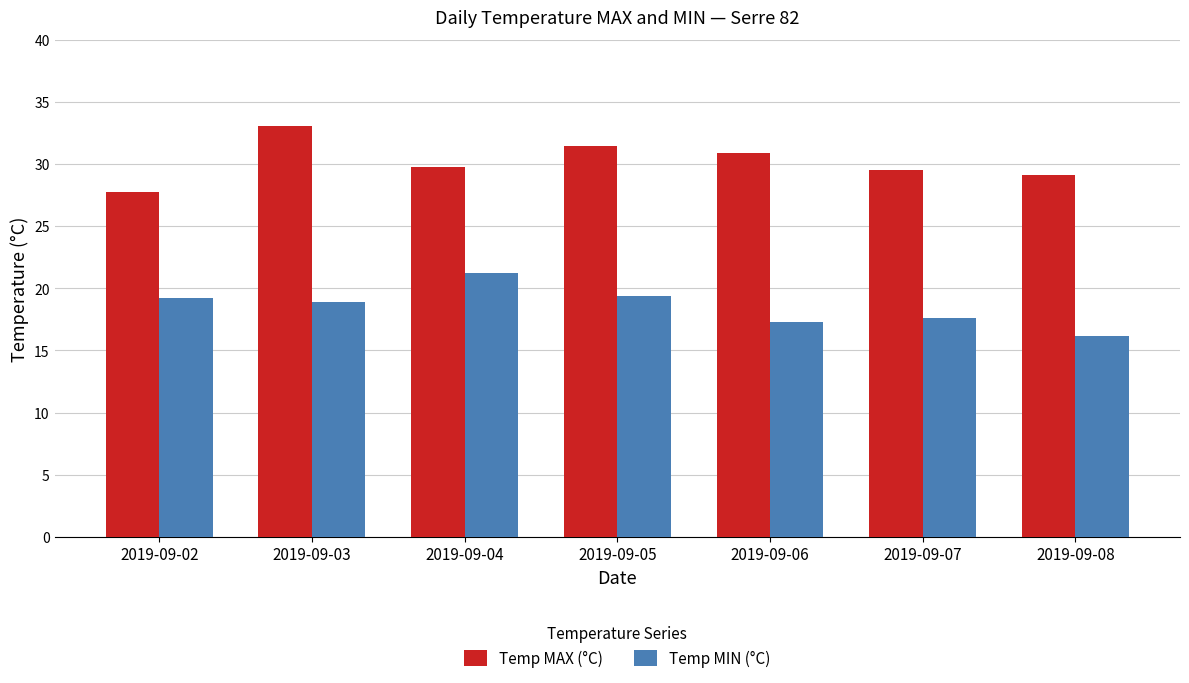

At which category does the chart reach its peak across all series?

2019-09-03